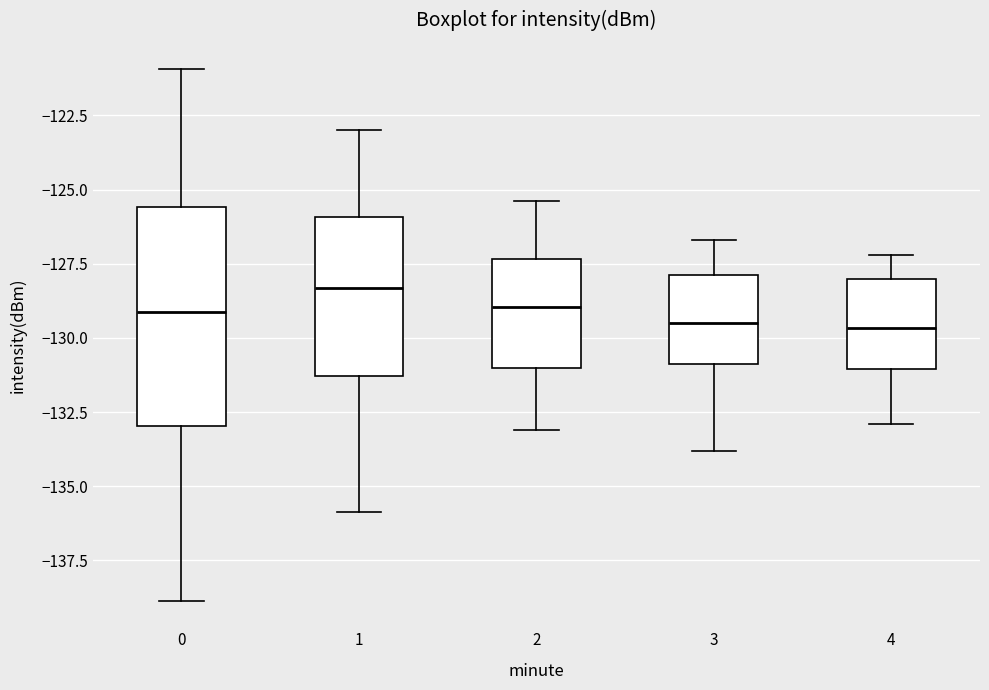

Reading left to right, read every box against the y-axis: the position of its median line, the range the box covers, and the ends of its whiskers. The values are not printed on the chart, so give them approximately, as read against the axis.

0: median -129.0, box -133.0 to -125.5, whiskers -139.0 to -121.0
1: median -128.5, box -131.5 to -126.0, whiskers -136.0 to -123.0
2: median -129.0, box -131.0 to -127.5, whiskers -133.0 to -125.5
3: median -129.5, box -131.0 to -128.0, whiskers -134.0 to -126.5
4: median -129.5, box -131.0 to -128.0, whiskers -133.0 to -127.0